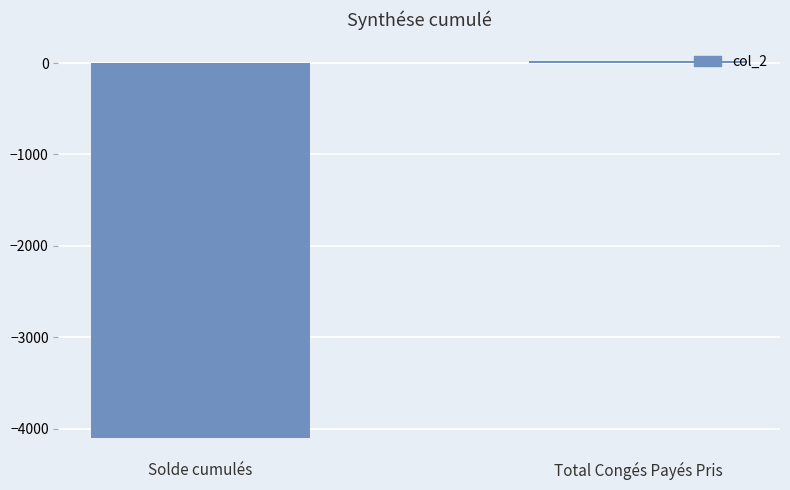

At which category does the chart reach its peak across all series?

Total Congés Payés Pris